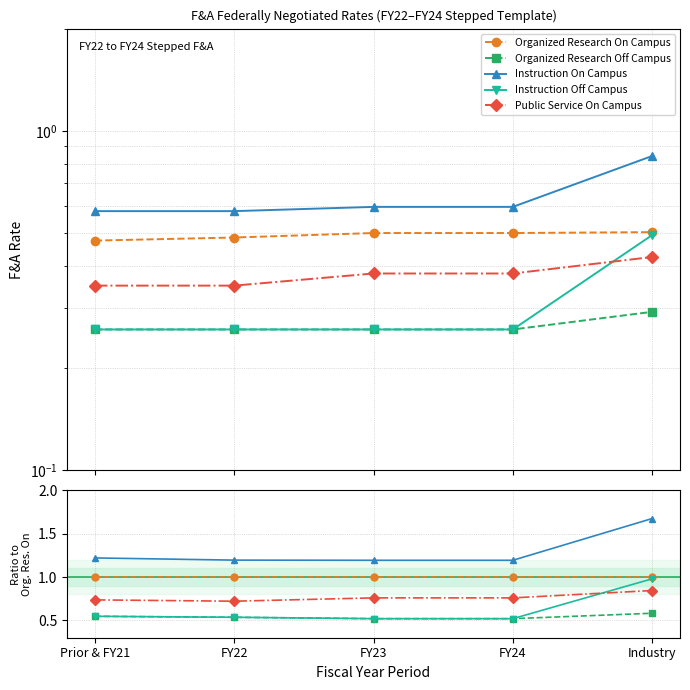

Is it true that Instruction Off Campus equals 0.5 at FY24?

True